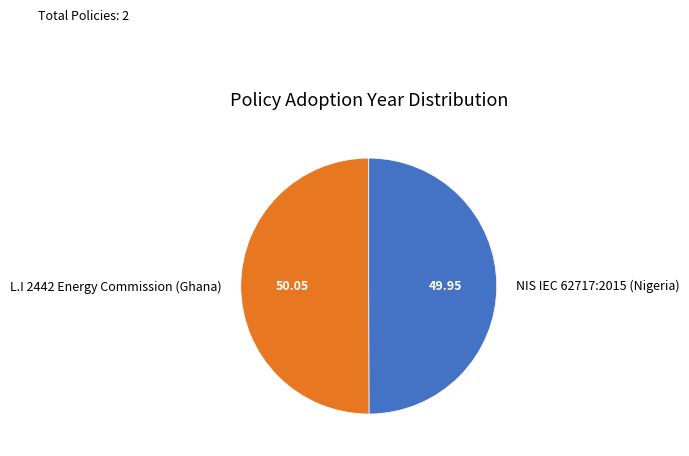

What is the ratio of the value at NIS IEC 62717:2015 (Nigeria) to the value at L.I 2442 Energy Commission (Ghana)?

1.0